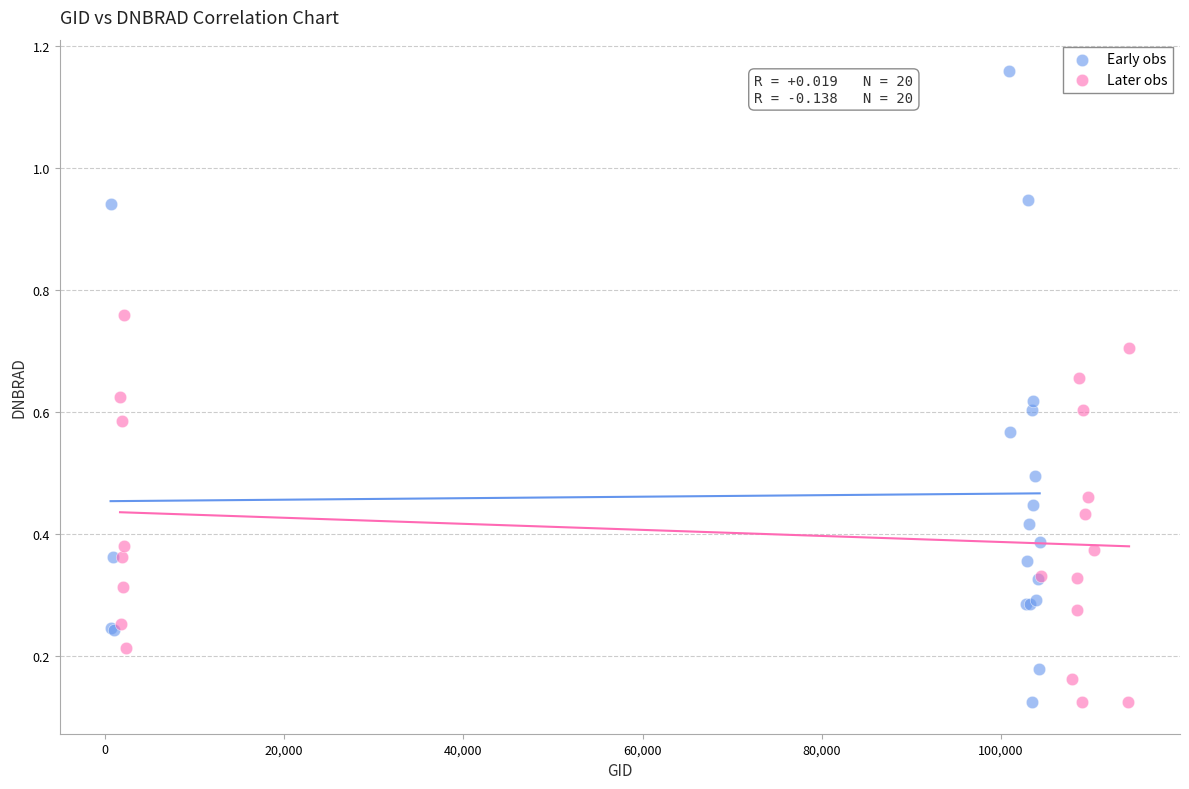

What are all the series names shown in the legend?

Early obs, Later obs